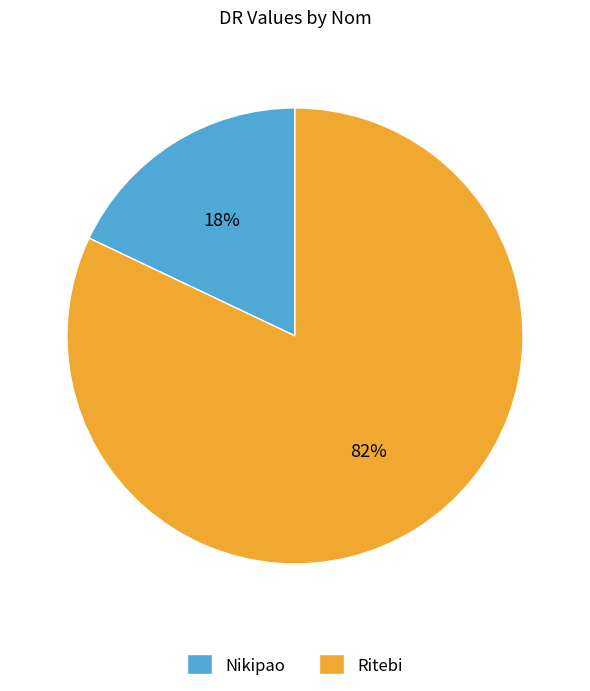

Do Ritebi and Nikipao together represent more than half of the pie?

Yes